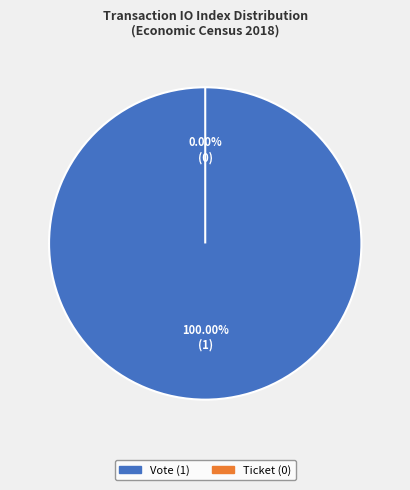

To the nearest percent, what is the difference between the largest and smallest slice percentages?

100%